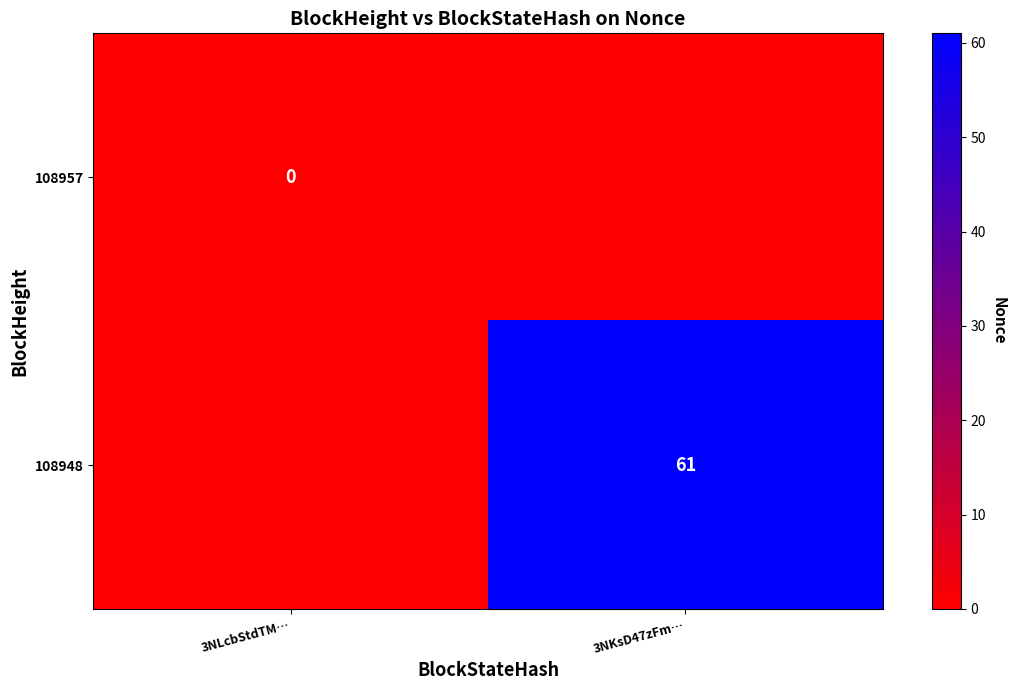

True or false: 108948 has a value of 105 at 3NKsD47zFm….

False